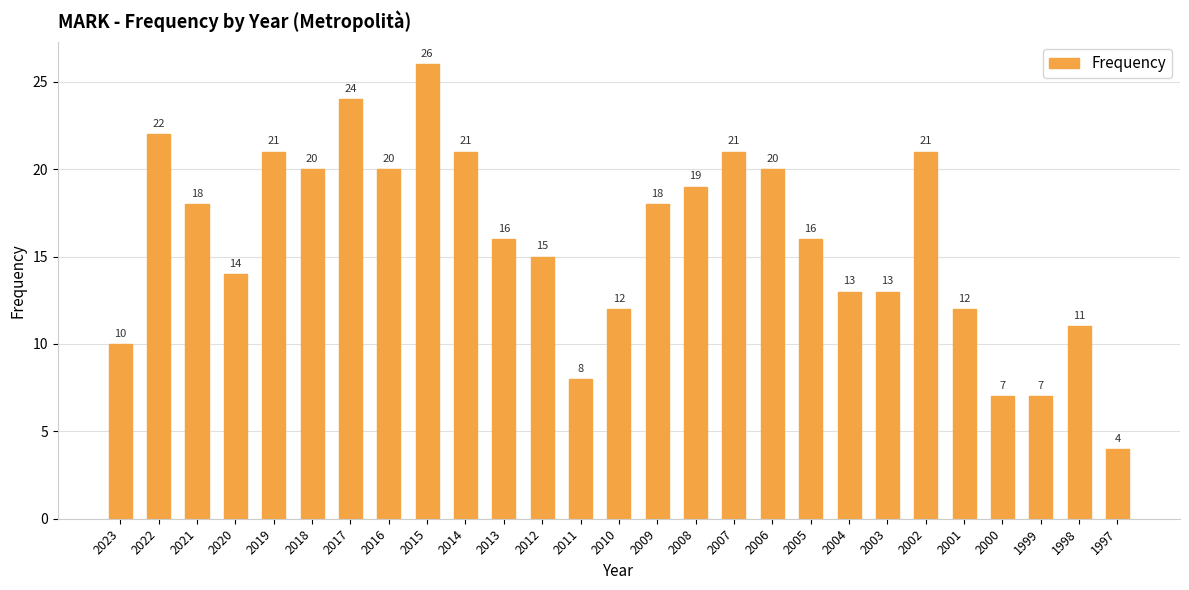

What is the difference between the values at 2011 and 2008?

11